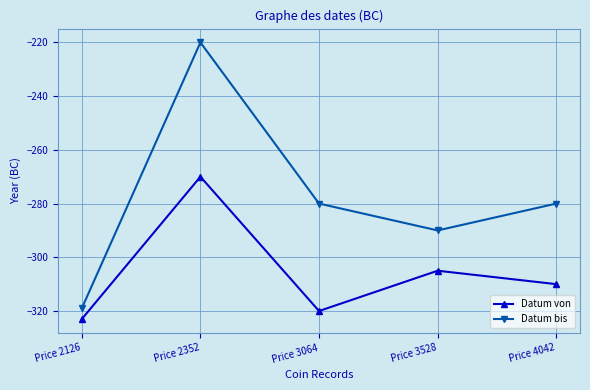

How many lines are shown in the chart?

2